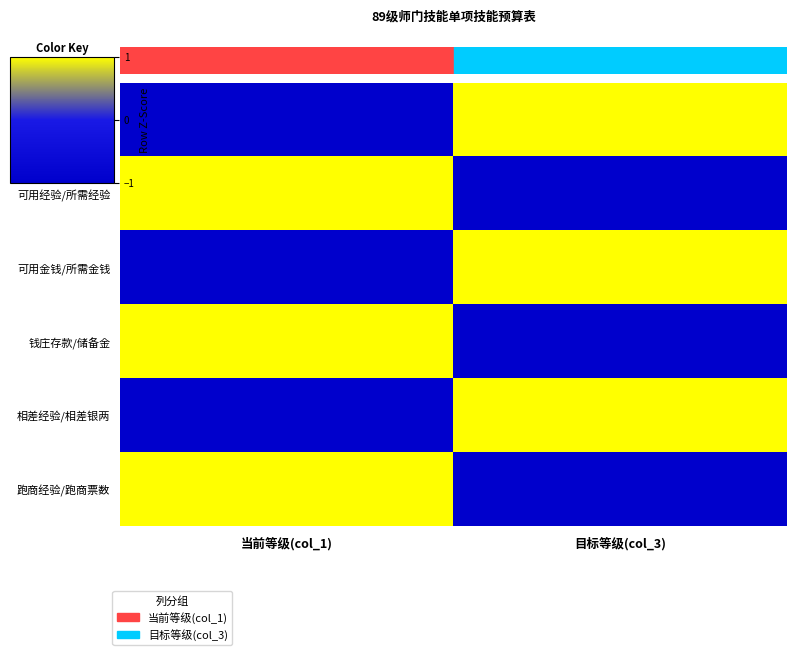

Which has a higher value, 目标等级(col_3) or 当前等级(col_1)?

目标等级(col_3)